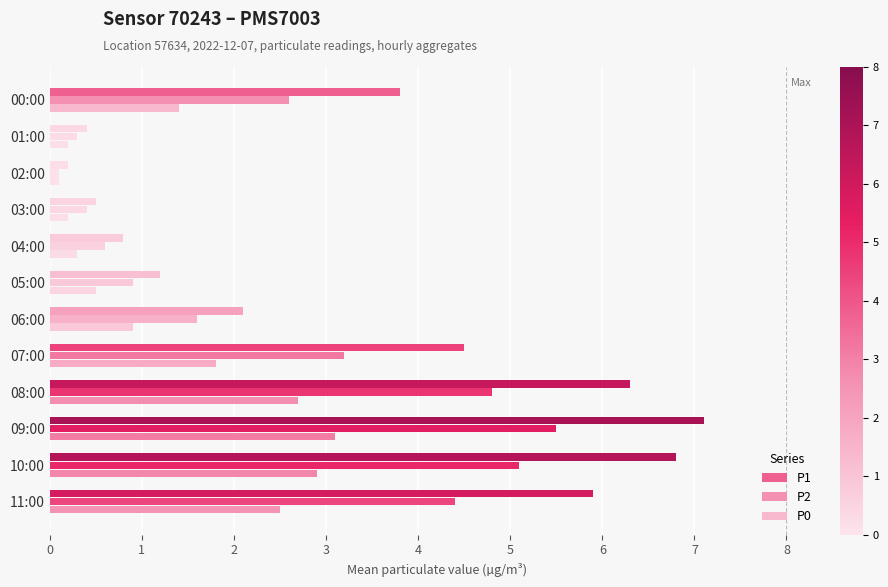

How many values in the P2 series exceed 2?

6